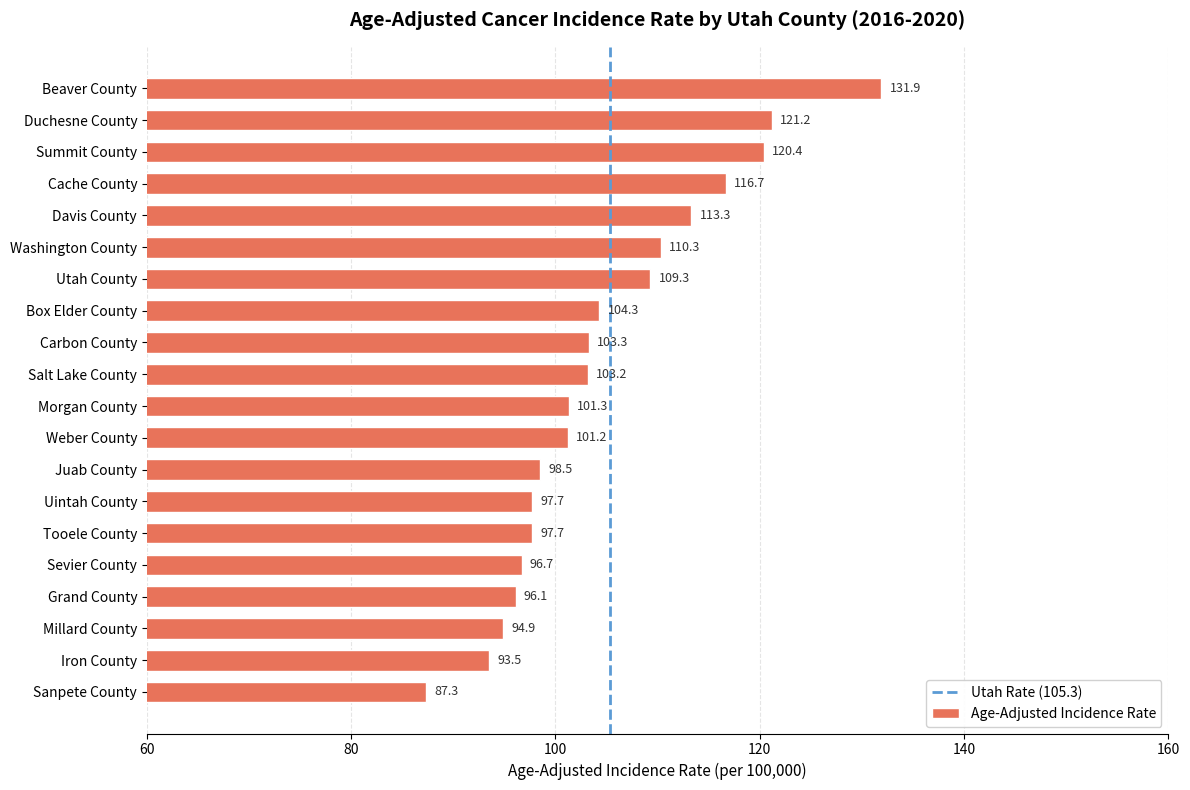

At which category does the chart reach its minimum across all series?

Sanpete County